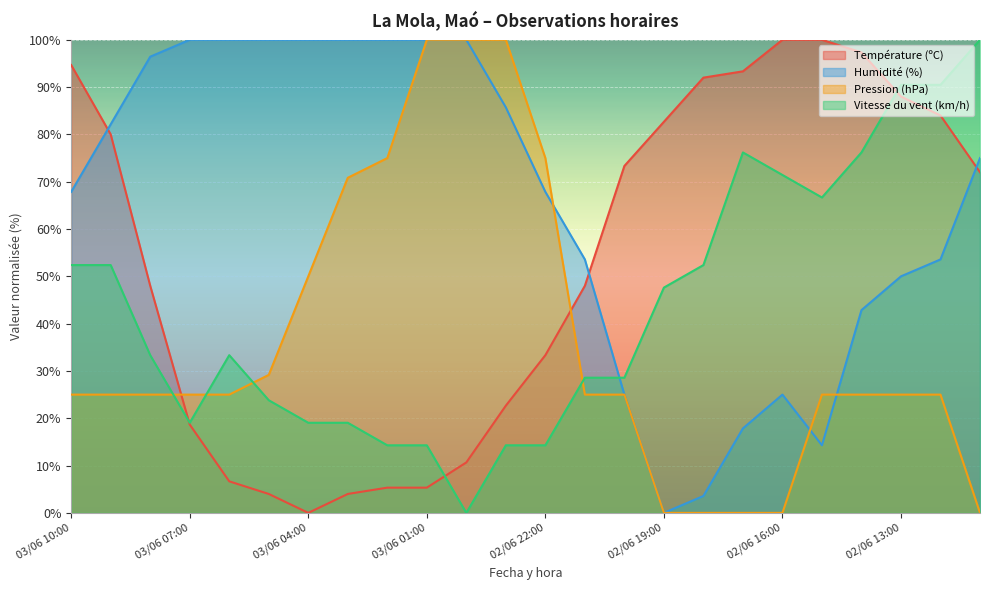

True or false: Température (ºC) has more than 1 interior local peaks.

False